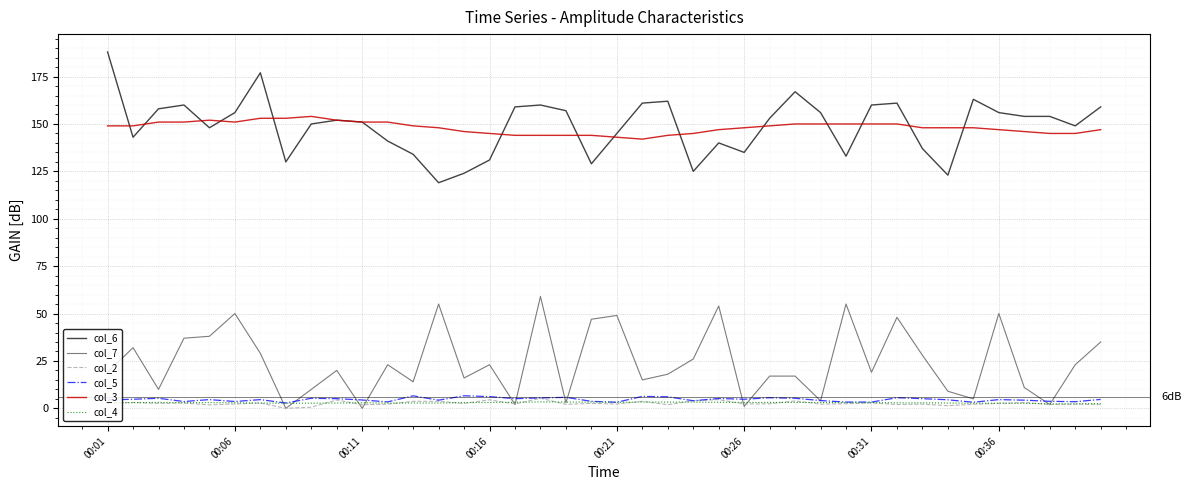

True or false: col_3 and col_5 cross at least once.

False